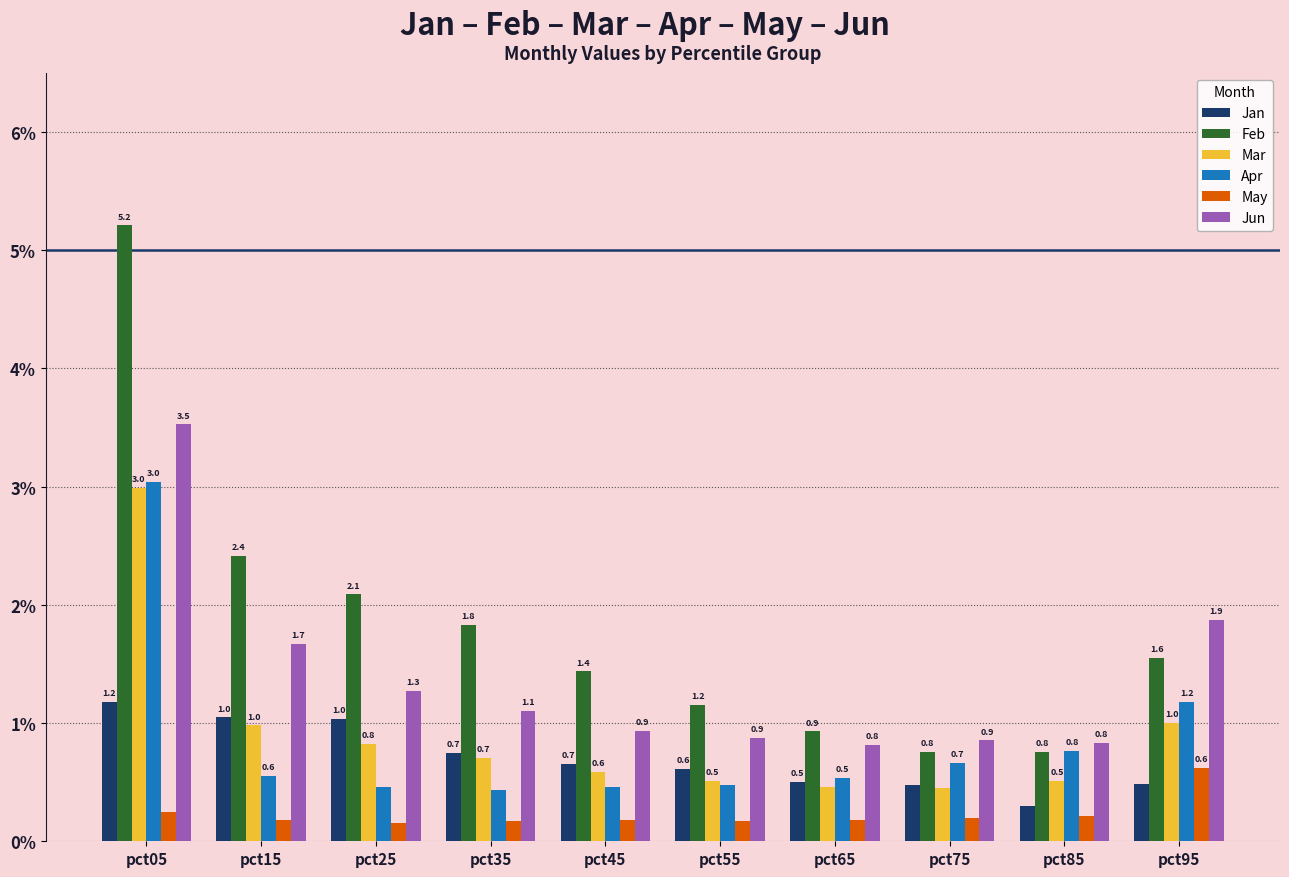

Is the value of Jan at pct95 greater than the value of Apr at pct95?

No